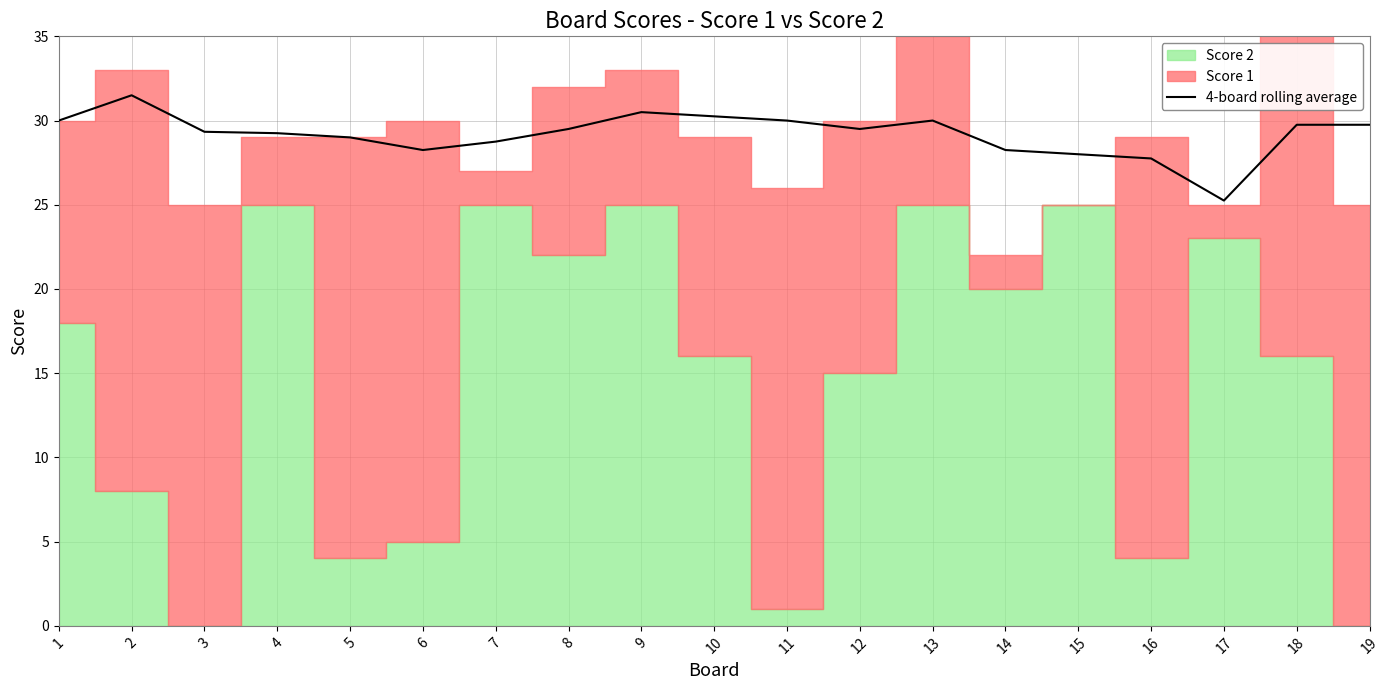

The value at 18 is 29.8. True or false?

True